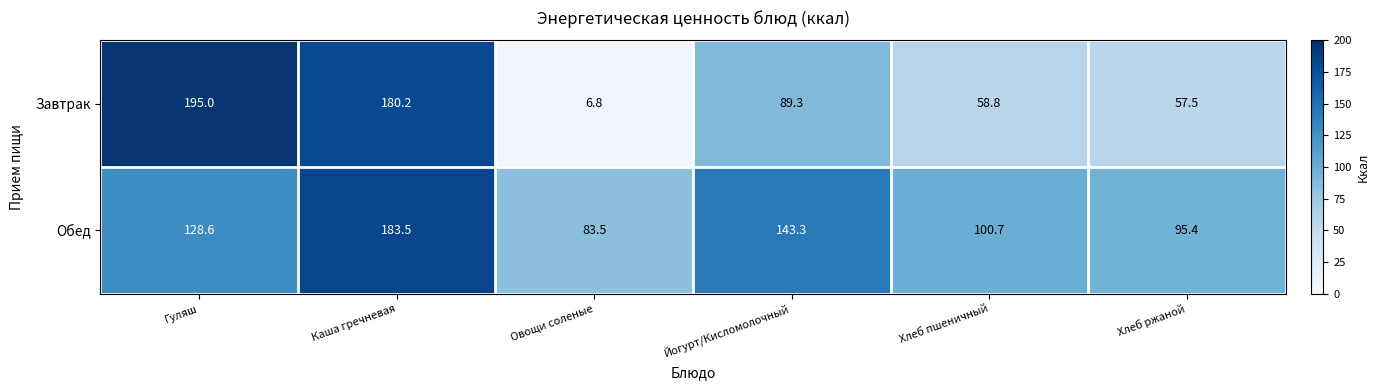

Which series changed the most between Хлеб пшеничный and Хлеб ржаной?

Обед